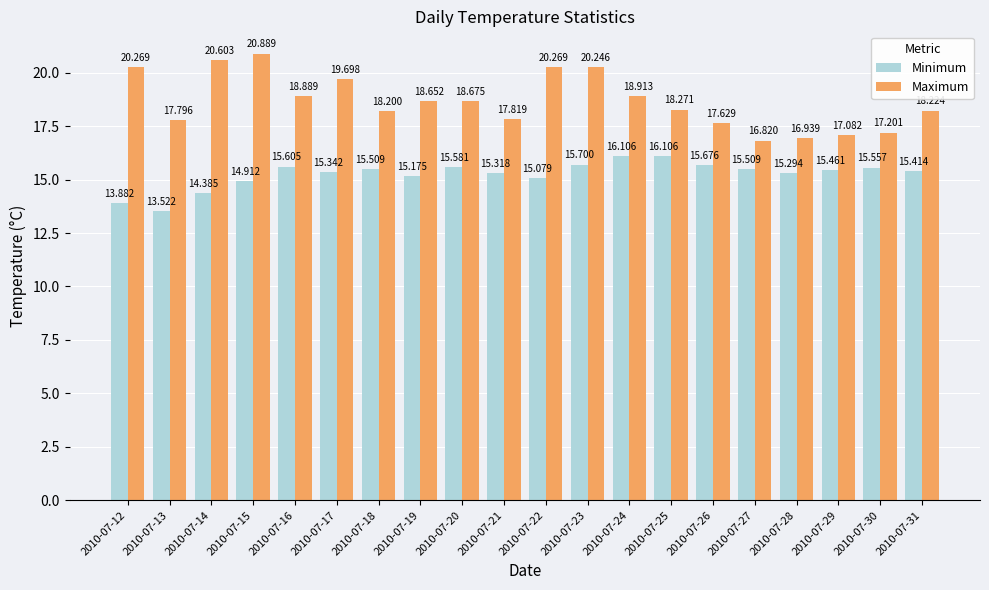

What is the minimum value shown in the chart?

13.5